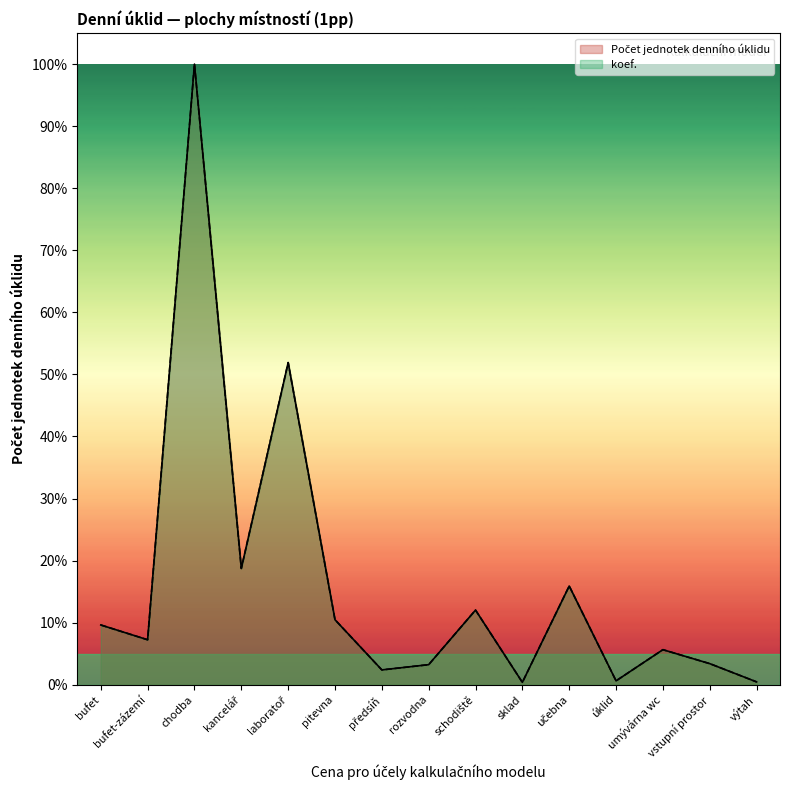

Reading left to right, what are all the values shown in this chart?

Počet jednotek denního úklidu: 9.6	7.2	100.0	18.7	51.9	10.5	2.4	3.2	12.0	0.4	15.9	0.6	5.6	3.4	0.5
koef.: 9.6	7.2	100.0	18.7	51.9	10.5	2.4	3.2	12.0	0.4	15.9	0.6	5.6	3.4	0.5